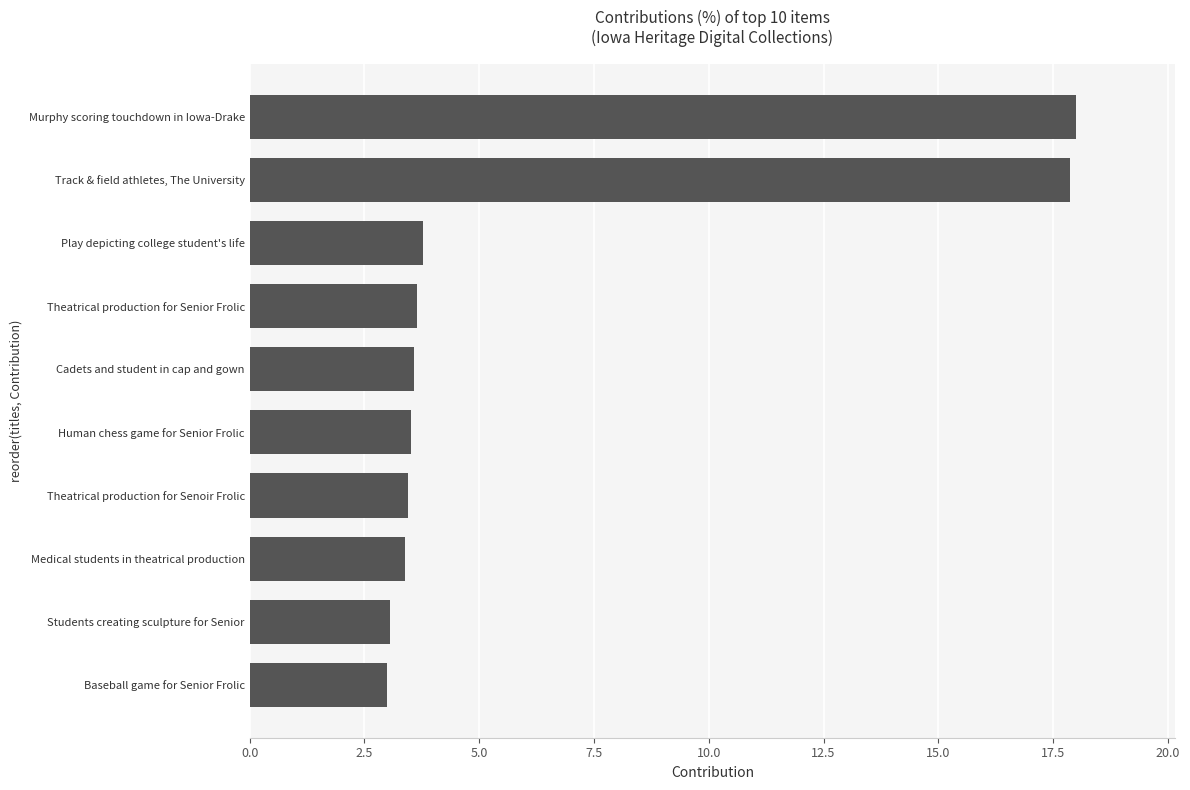

List the labels in order of value, smallest first.

Baseball game for Senior Frolic, Students creating sculpture for Senior, Medical students in theatrical production, Theatrical production for Senoir Frolic, Human chess game for Senior Frolic, Cadets and student in cap and gown, Theatrical production for Senior Frolic, Play depicting college student's life, Track & field athletes, The University, Murphy scoring touchdown in Iowa-Drake